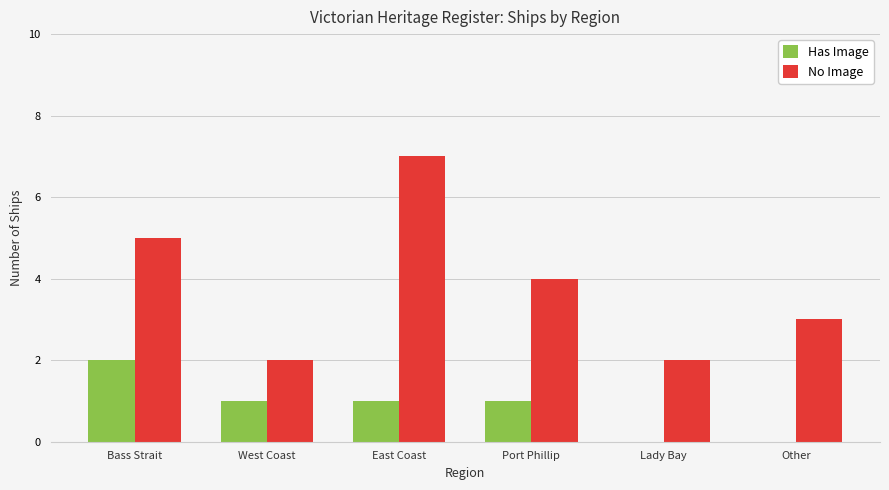

What are all the series names shown in the legend?

Has Image, No Image